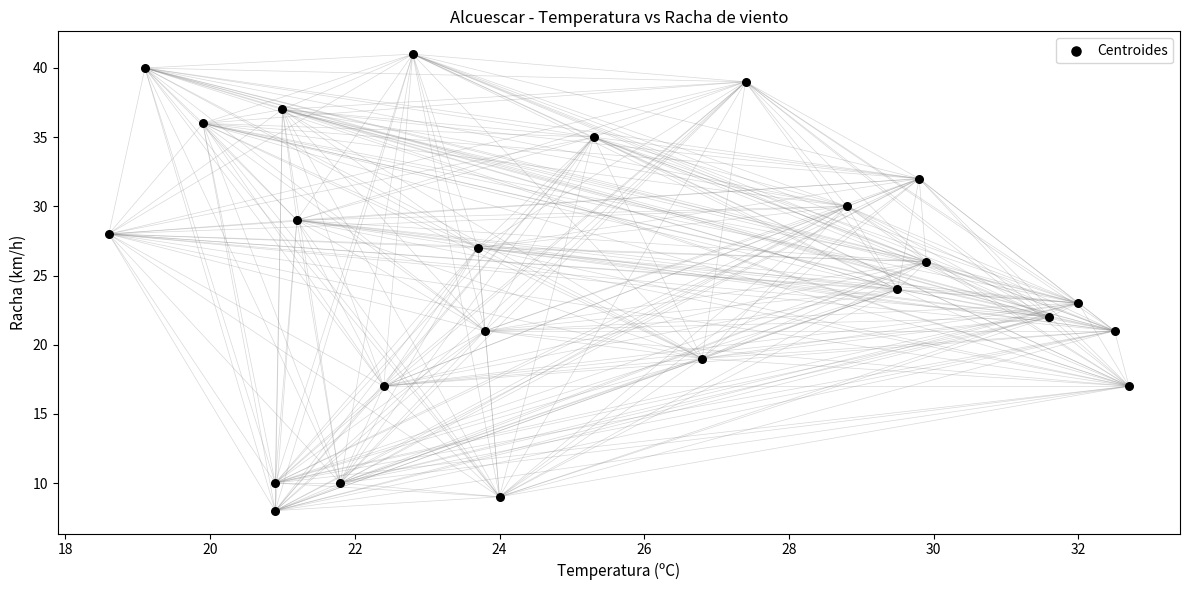

What is the range of Y values (max minus min)?

33